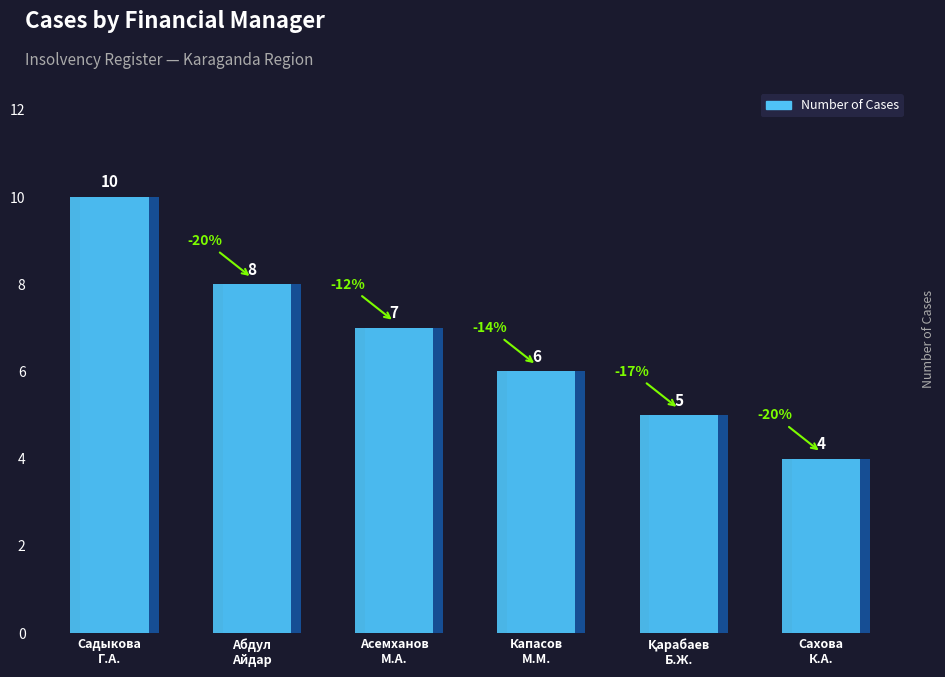

What is the change in value from Садыкова Г.А. to Қарабаев Бейсенали Жұмағалиұлы?

-5